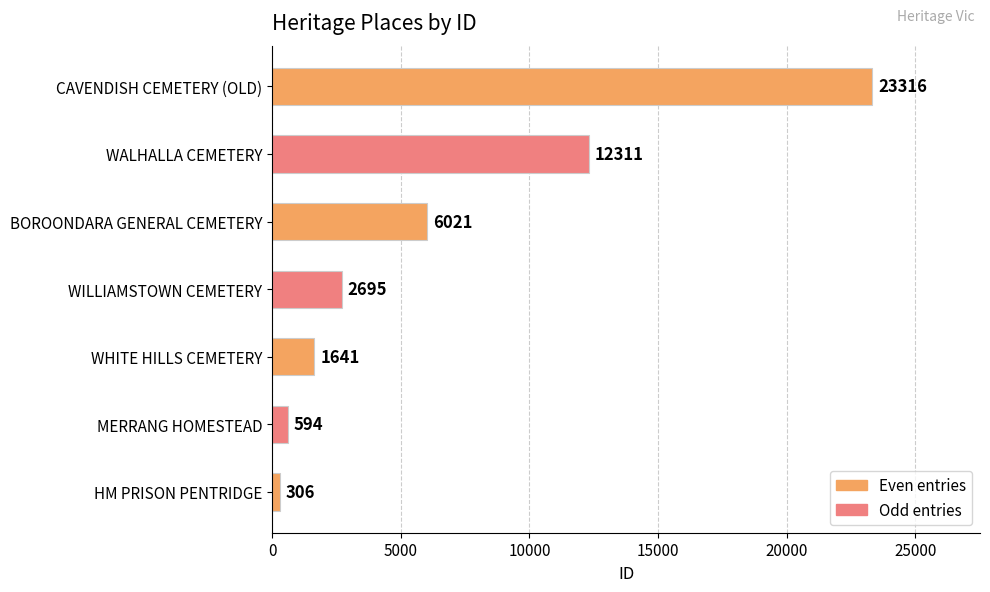

What is the change in value from HM PRISON PENTRIDGE to MERRANG HOMESTEAD?

+288